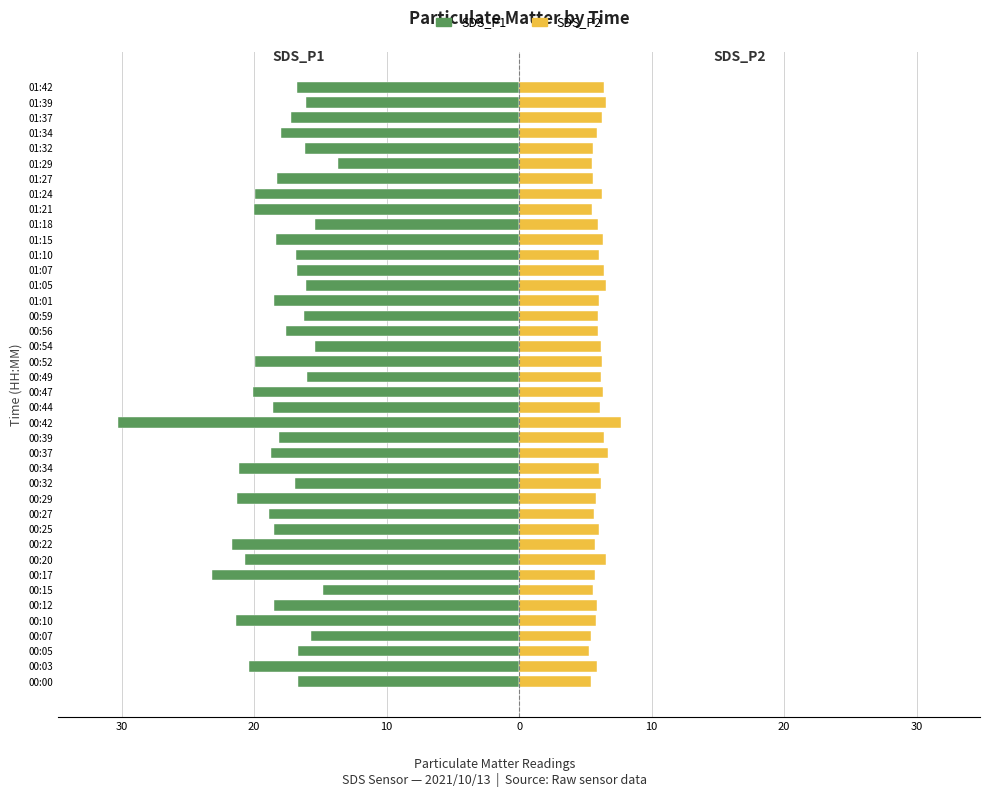

Which series has the largest range (max minus min)?

SDS_P1